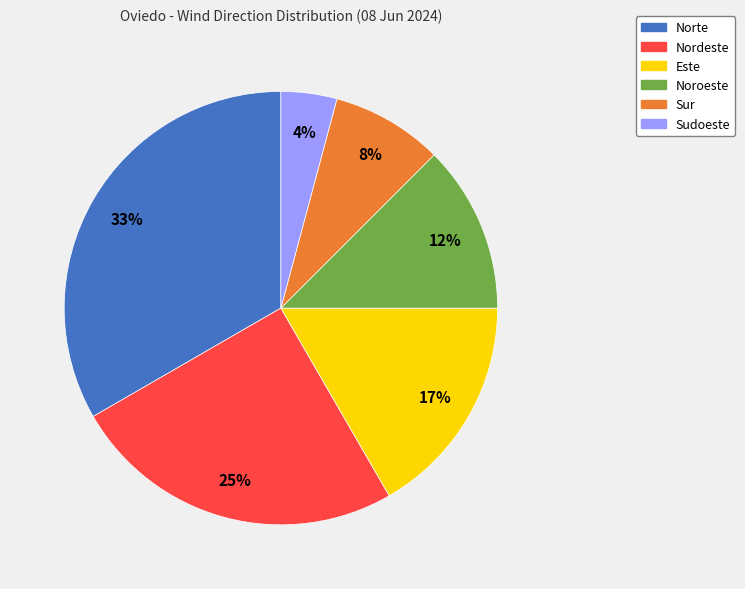

What is the largest slice in the pie chart?

Norte